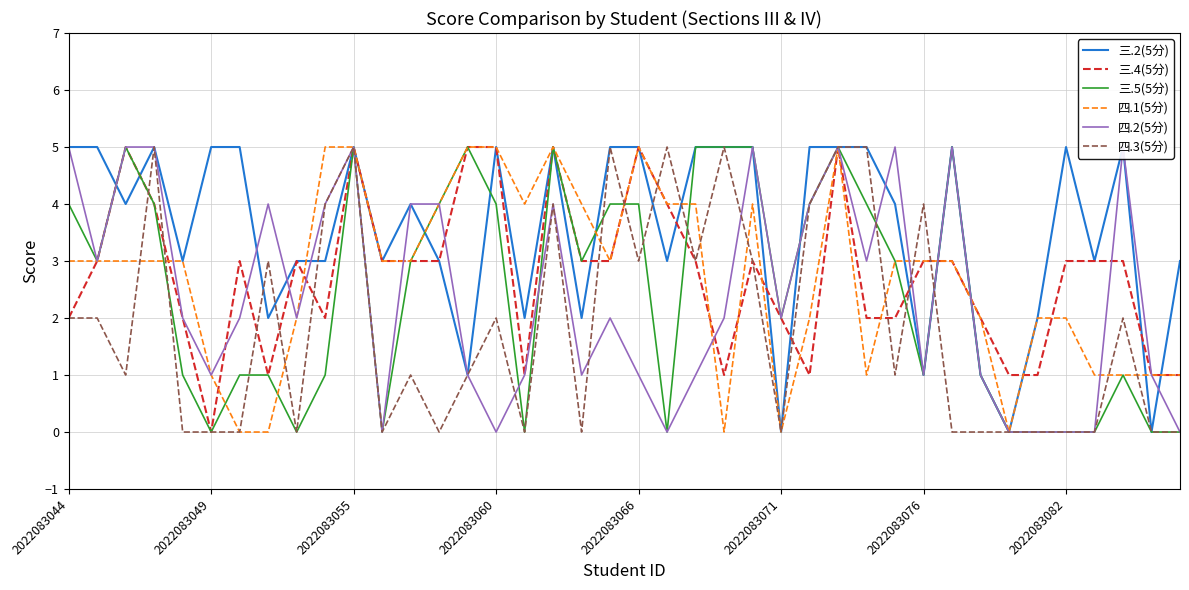

Rank the series at 22 from lowest to highest value.

四.2(5分), 三.4(5分), 四.3(5分), 四.1(5分), 三.2(5分), 三.5(5分)